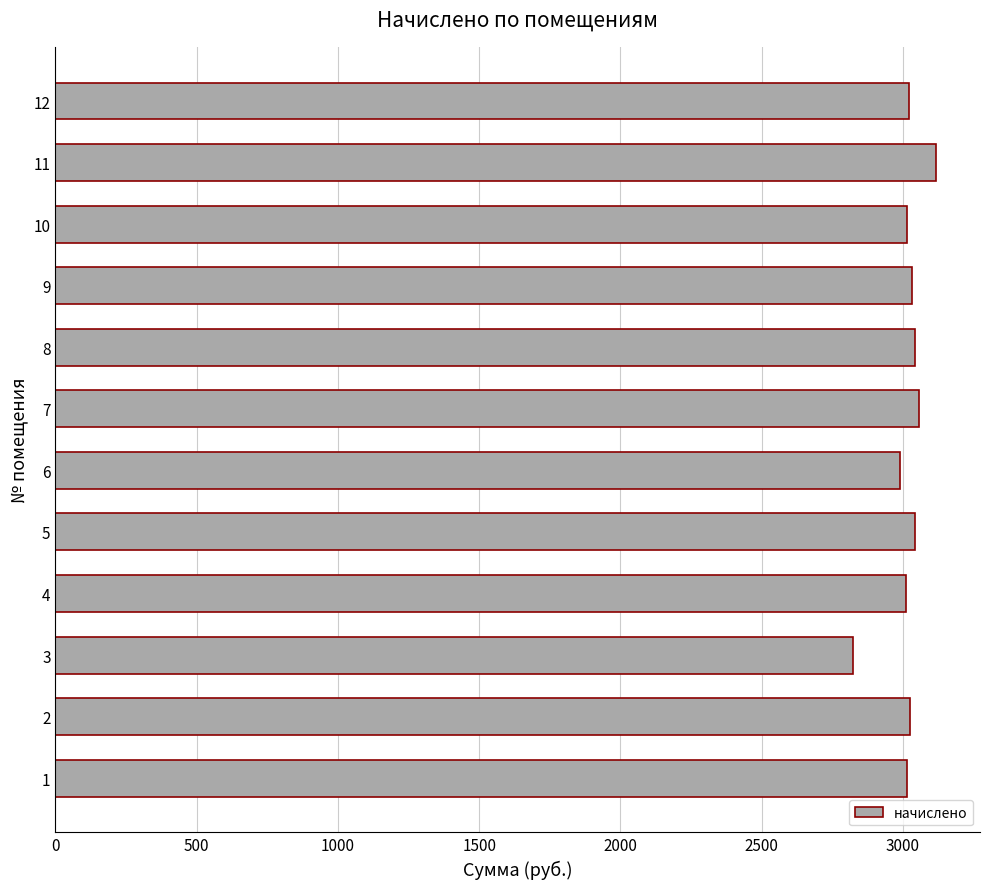

What is the difference between the maximum and second lowest values?

127.9